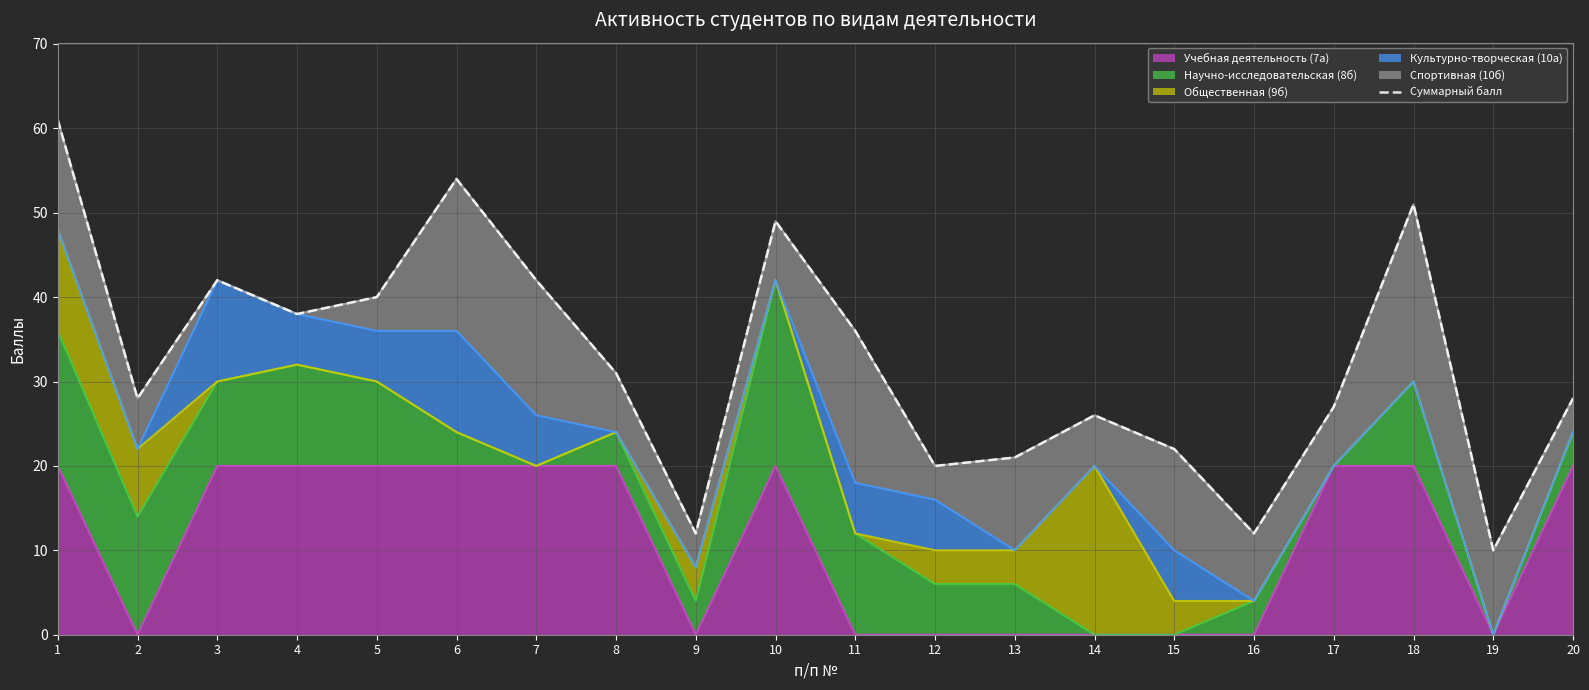

What is the value of the 10th point from the left?

49